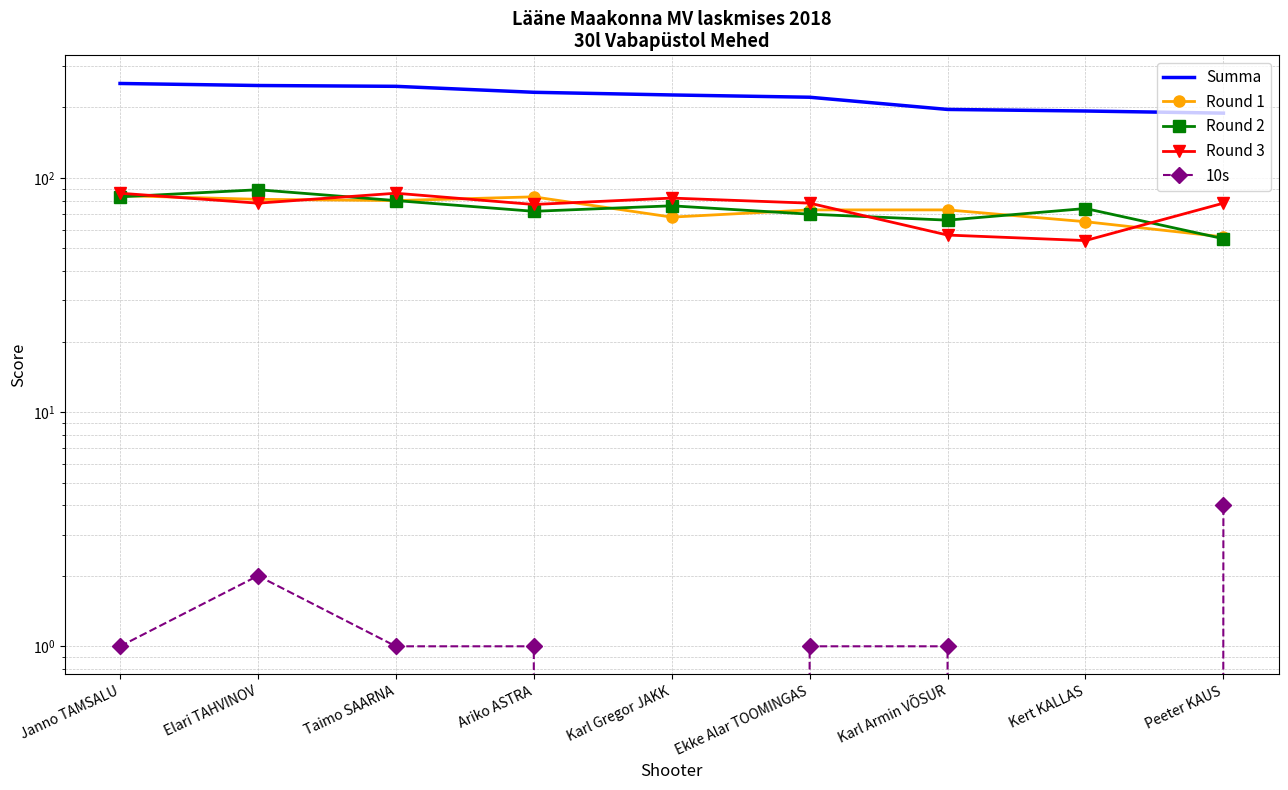

Is the value of Round 1 at Taimo SAARNA greater than the value of Round 3 at Ariko ASTRA?

Yes